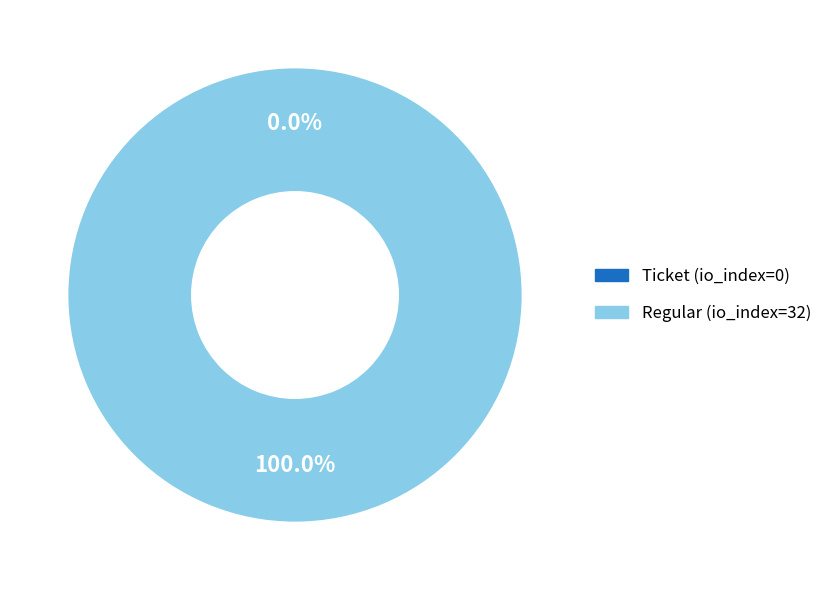

Count the number of slices in the pie.

2